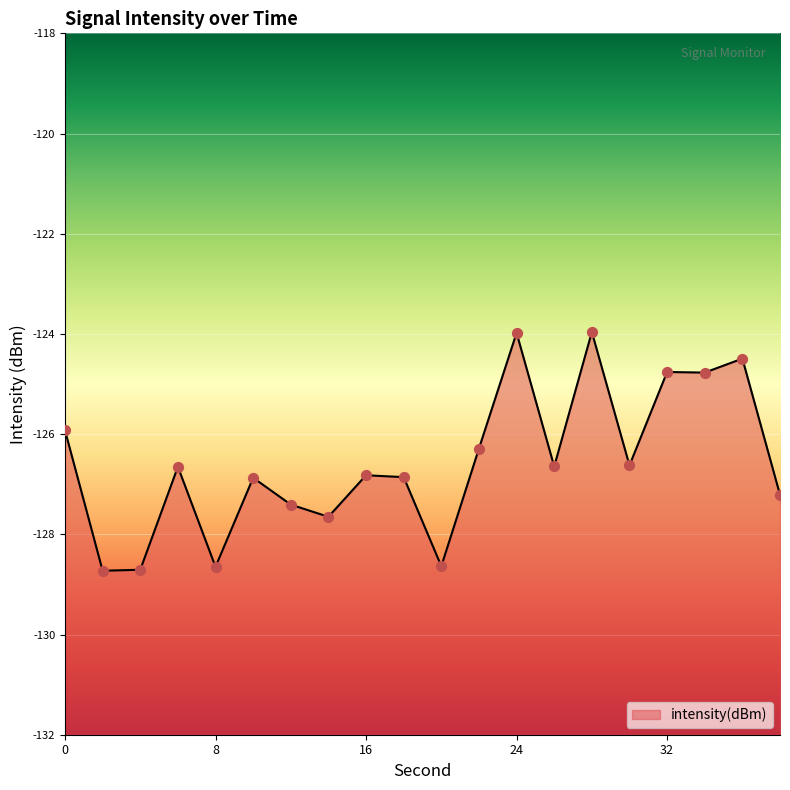

What is the change in value from 10 to 38?

-0.3